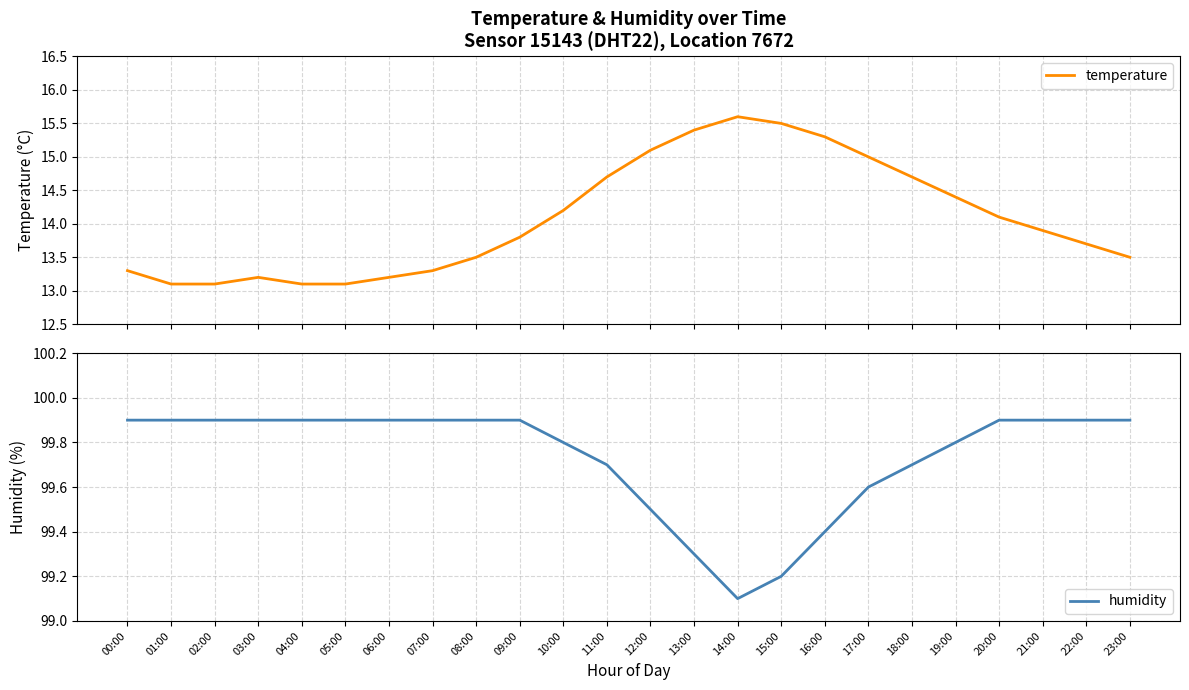

How many lines are shown in the chart?

2